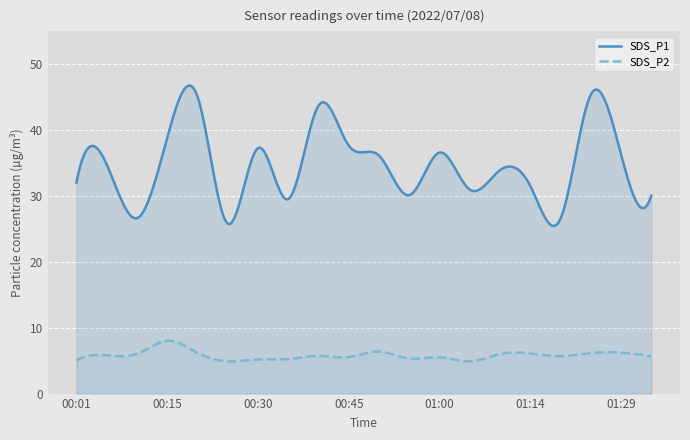

What is the minimum value shown in the chart?

4.9